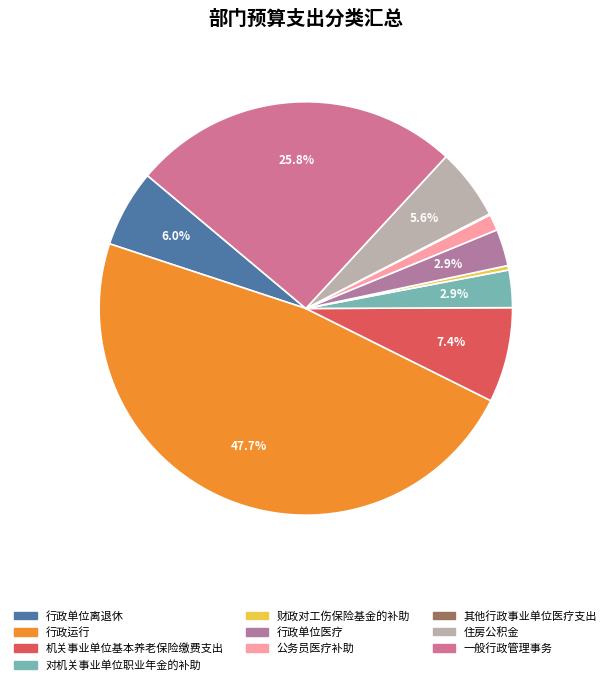

To the nearest percent, what is the difference between the largest and smallest slice percentages?

48%